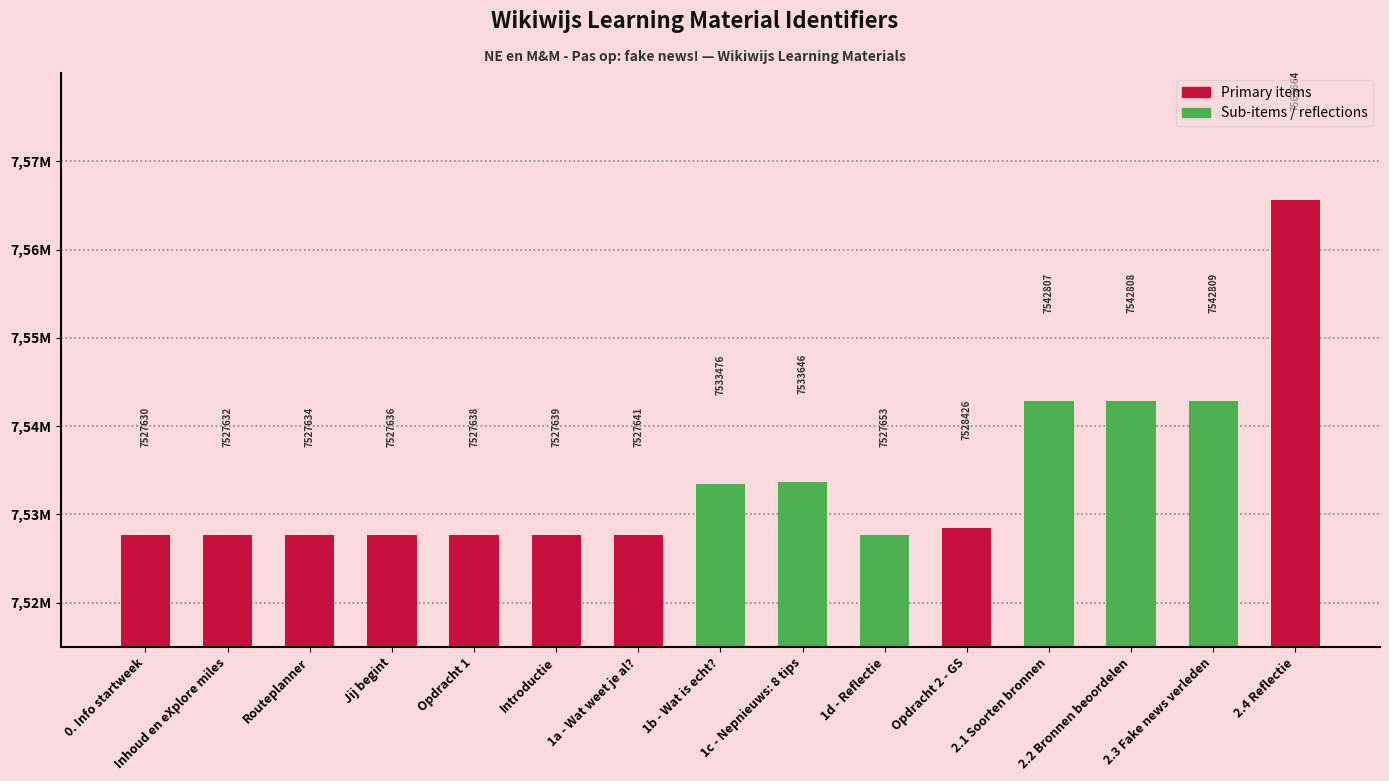

What is the value of the 4th bar from the left?

7527636